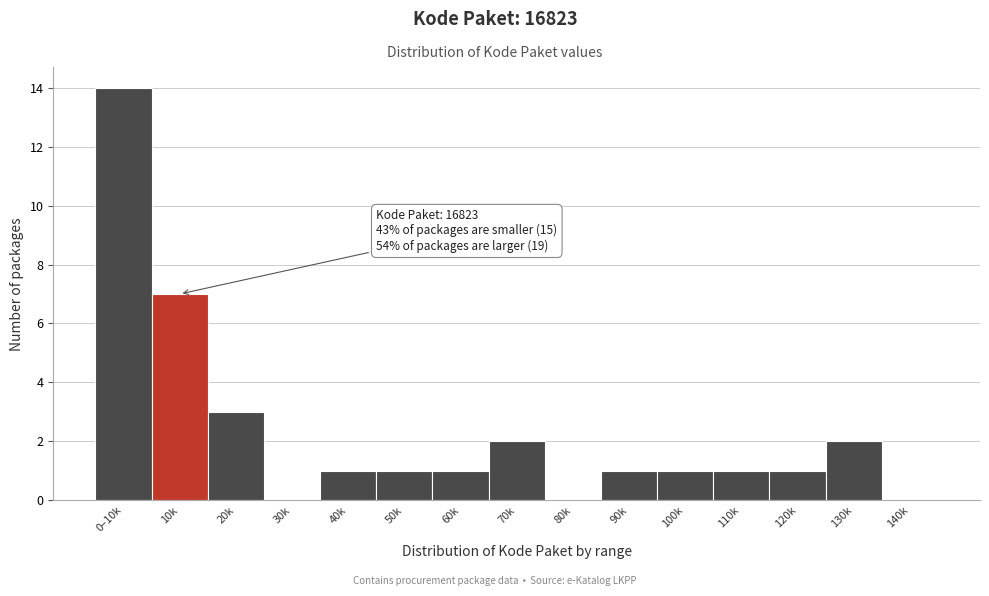

Reading right to left, list all the values displayed in this chart.

140k=0	130k=2	120k=1	110k=1	100k=1	90k=1	80k=0	70k=2	60k=1	50k=1	40k=1	30k=0	20k=3	10k=7	0–10k=14